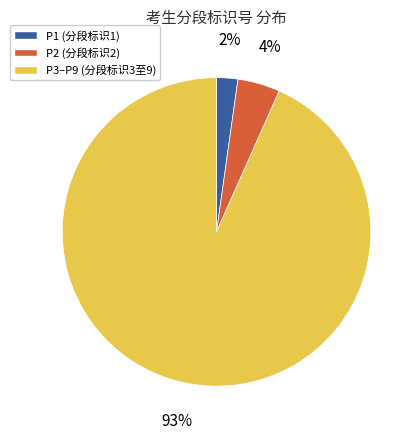

Is there a majority slice in this chart?

Yes